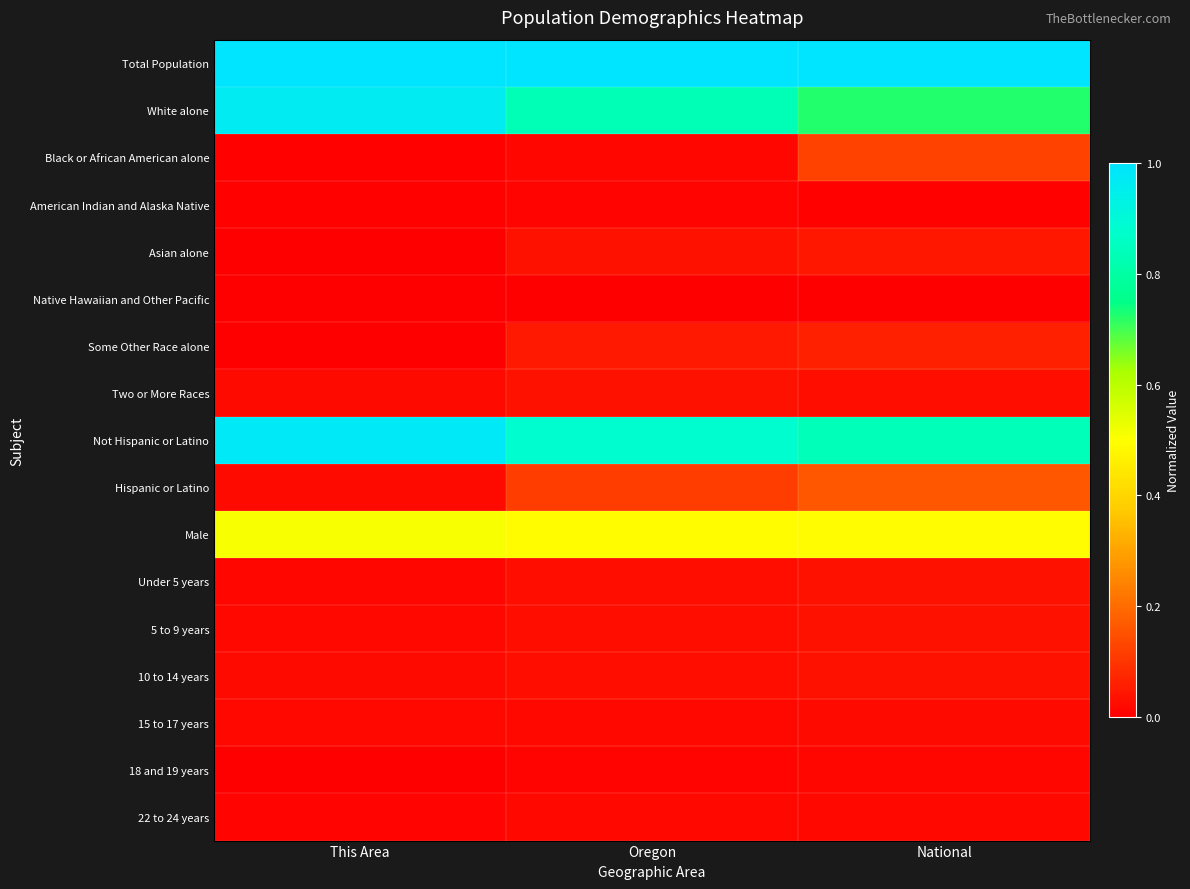

At National, list the series in order from smallest to largest.

Native Hawaiian and Other Pacific, American Indian and Alaska Native, 18 and 19 years, 22 to 24 years, 15 to 17 years, Two or More Races, Under 5 years, 5 to 9 years, 10 to 14 years, Asian alone, Some Other Race alone, Black or African American alone, Hispanic or Latino, Male, White alone, Not Hispanic or Latino, Total Population